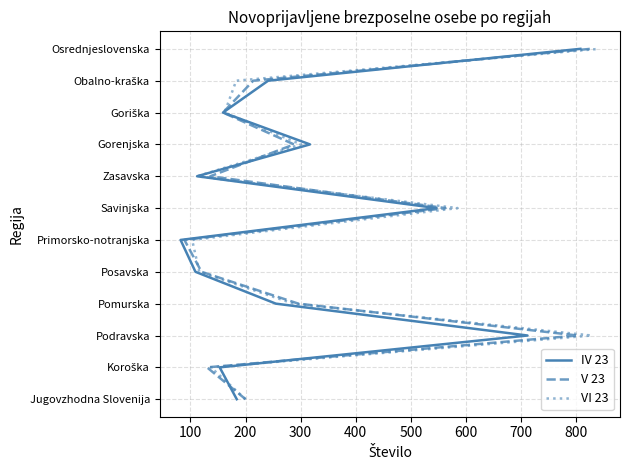

How many lines are shown in the chart?

3